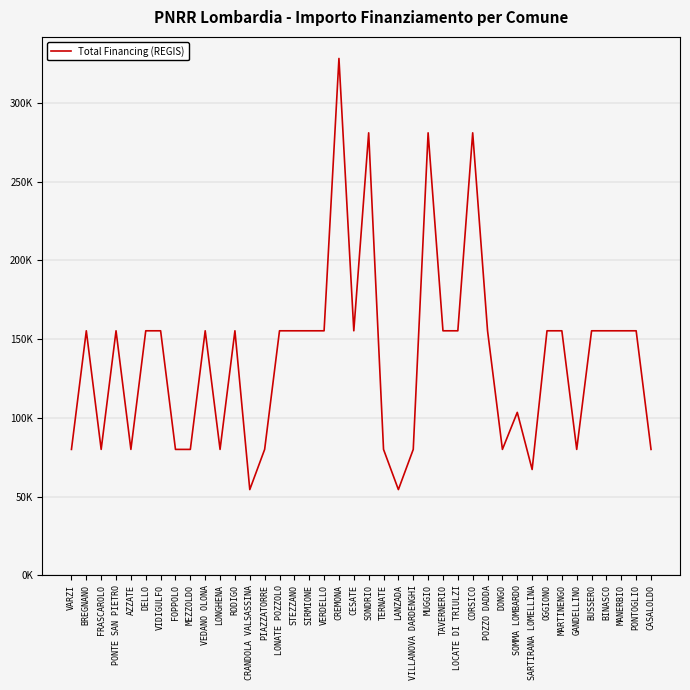

What is the sum of the values at MANERBIO and CORSICO?

436166